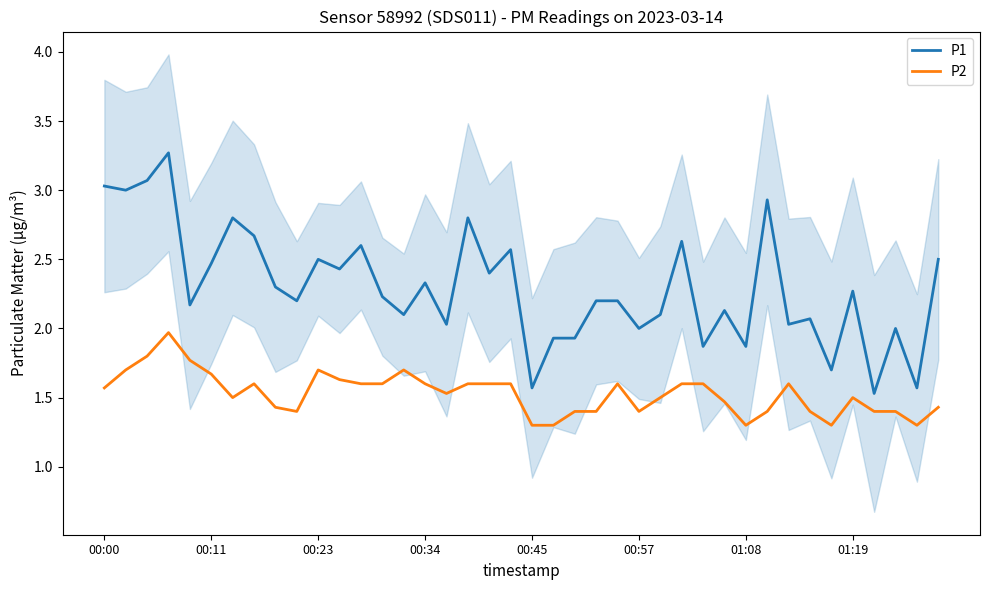

True or false: P2 and P1 cross at least once.

False